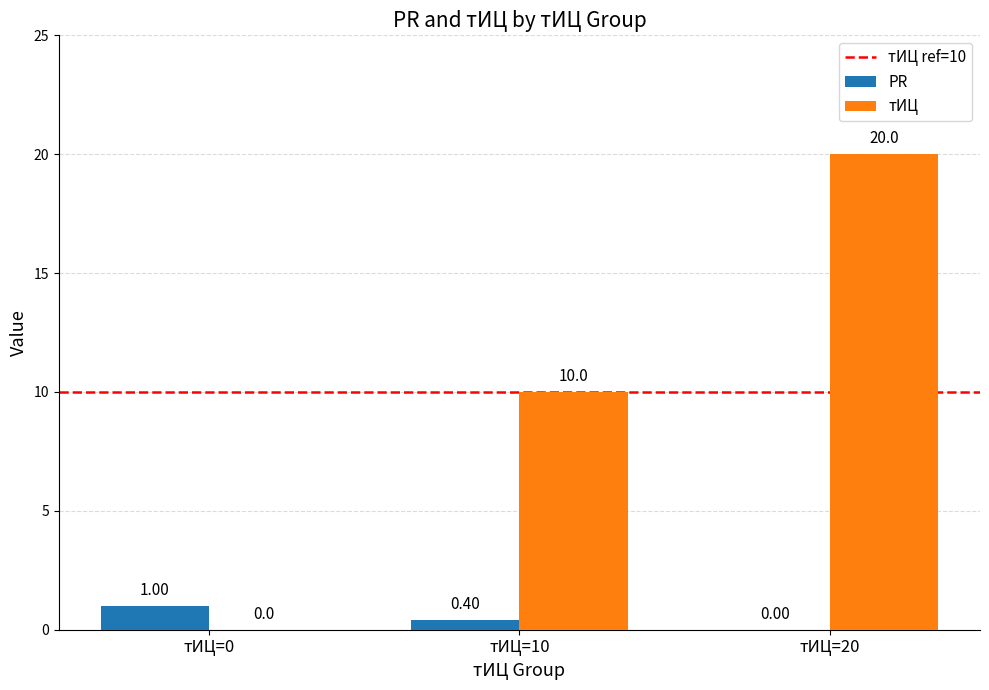

Between тИЦ=0 and тИЦ=10, which series saw the biggest shift?

тИЦ